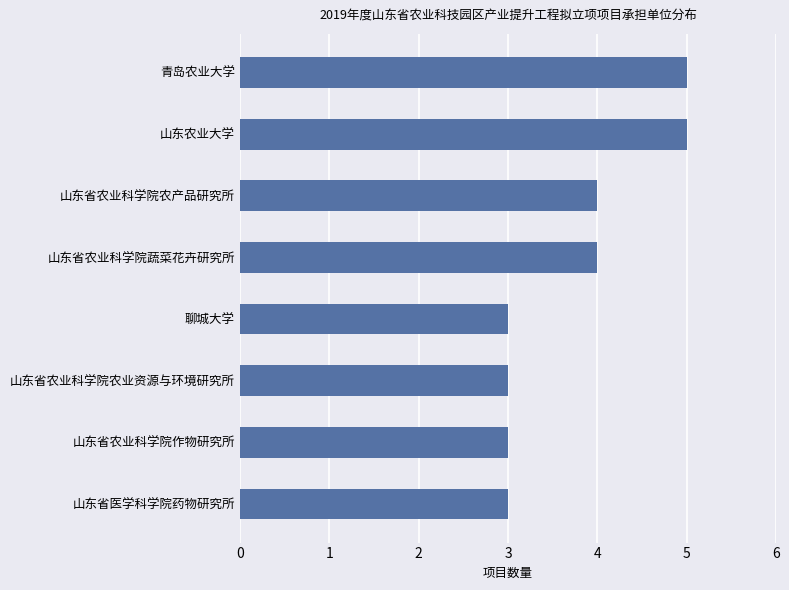

Between 山东省农业科学院农产品研究所 and 聊城大学, which is larger?

山东省农业科学院农产品研究所